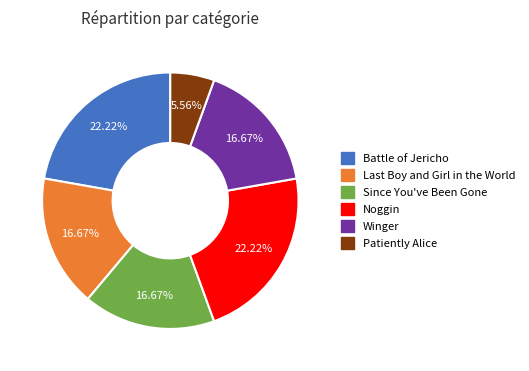

To the nearest percent, what is the difference between the largest and smallest slice percentages?

17%